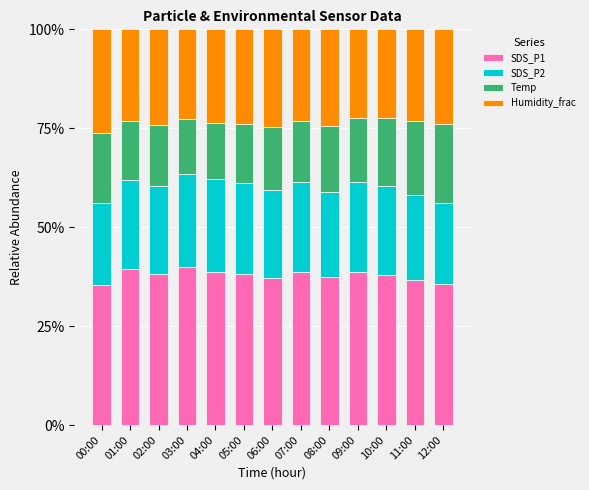

What is the average value of the SDS_P1 series?

37.8